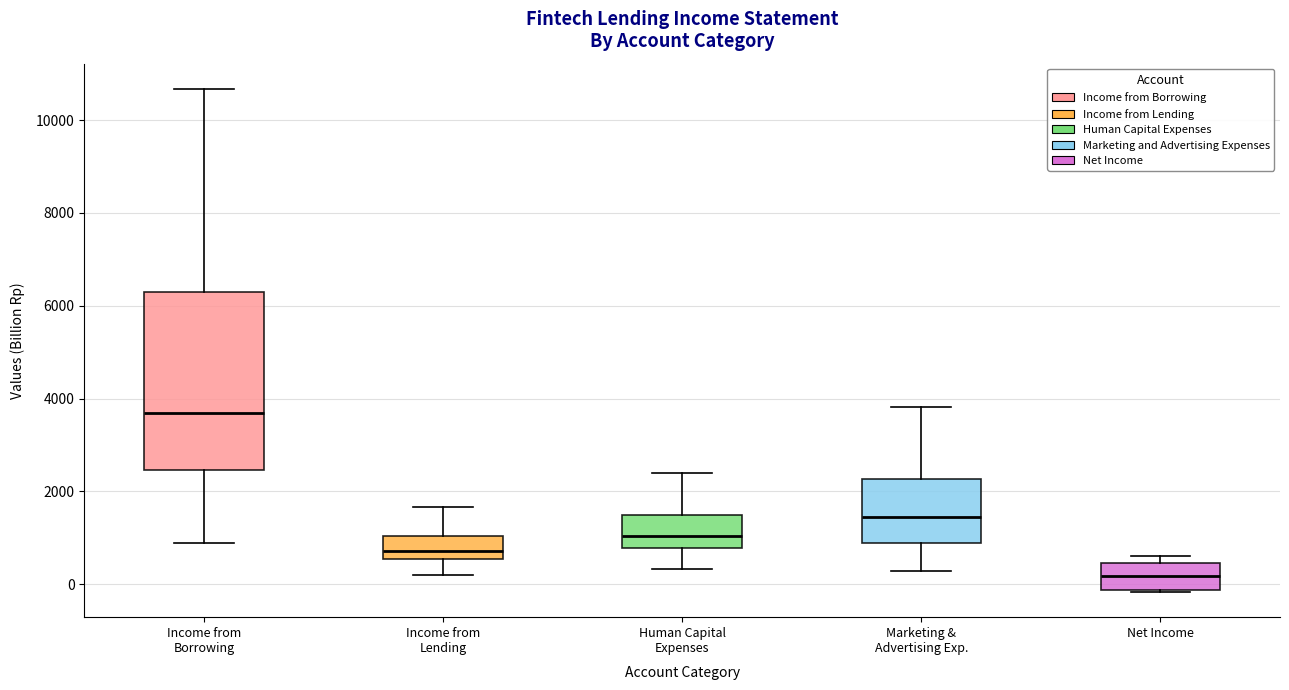

Reading left to right, transcribe this box plot: for each box, give where its median line is, the range the box spans, and where its two whiskers end, as read against the y-axis. The values are not printed on the chart, so give them approximately, as read against the axis.

Income from Borrowing: median 3600, box 2400 to 6200, whiskers 800 to 10600
Income from Lending: median 800, box 600 to 1000, whiskers 200 to 1600
Human Capital Expenses: median 1000, box 800 to 1400, whiskers 400 to 2400
Marketing & Advertising Exp.: median 1400, box 800 to 2200, whiskers 200 to 3800
Net Income: median 200, box -200 to 400, whiskers -200 to 600